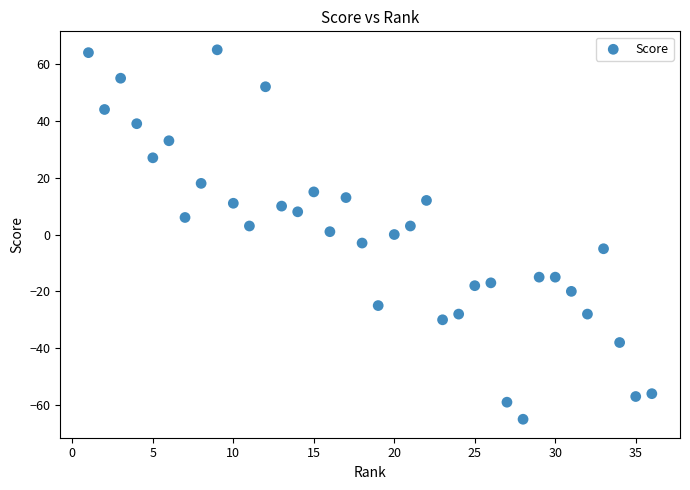

What is the range of X values (max minus min)?

35